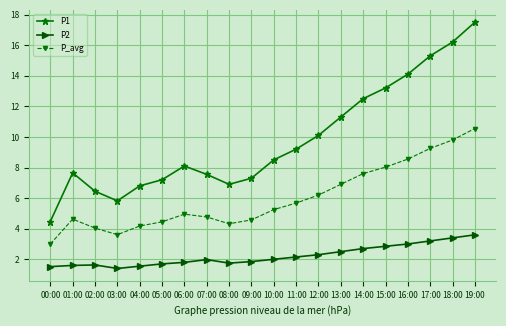

True or false: P_avg and P2 intersect in this chart.

False